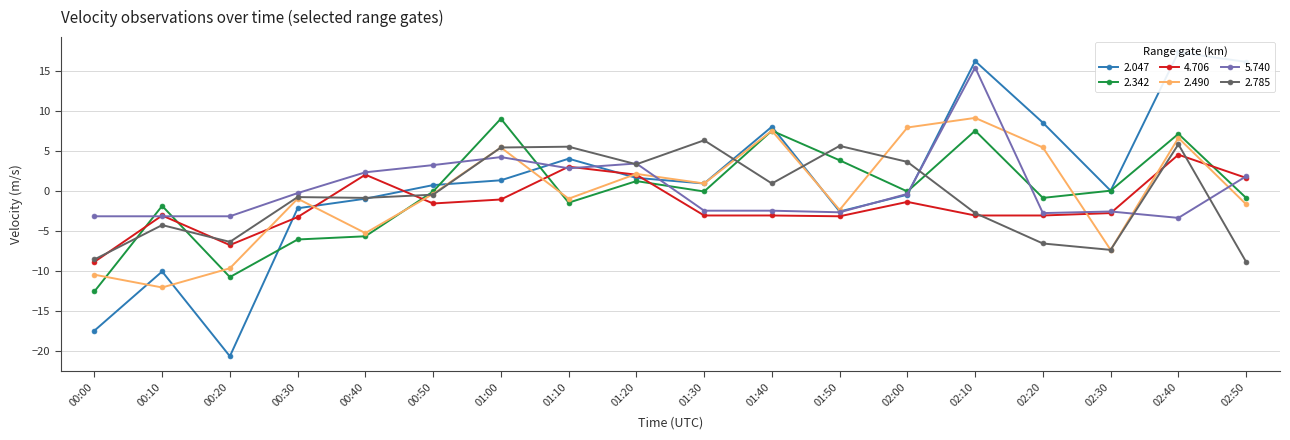

What is the lowest value of the 2.342 series?

-12.6